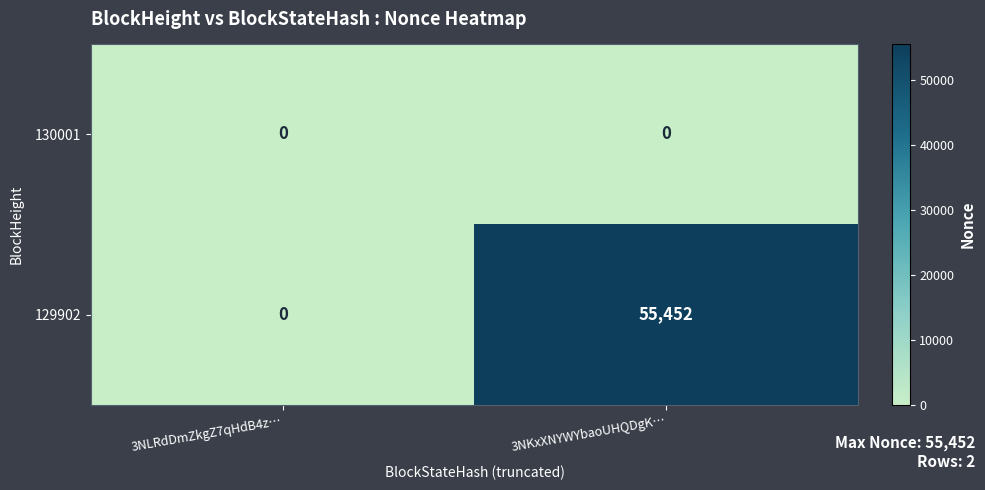

What is the approximate value of 129902 at 3NKxXNYWYbaoUHQDgK…, to the nearest 10?

55450